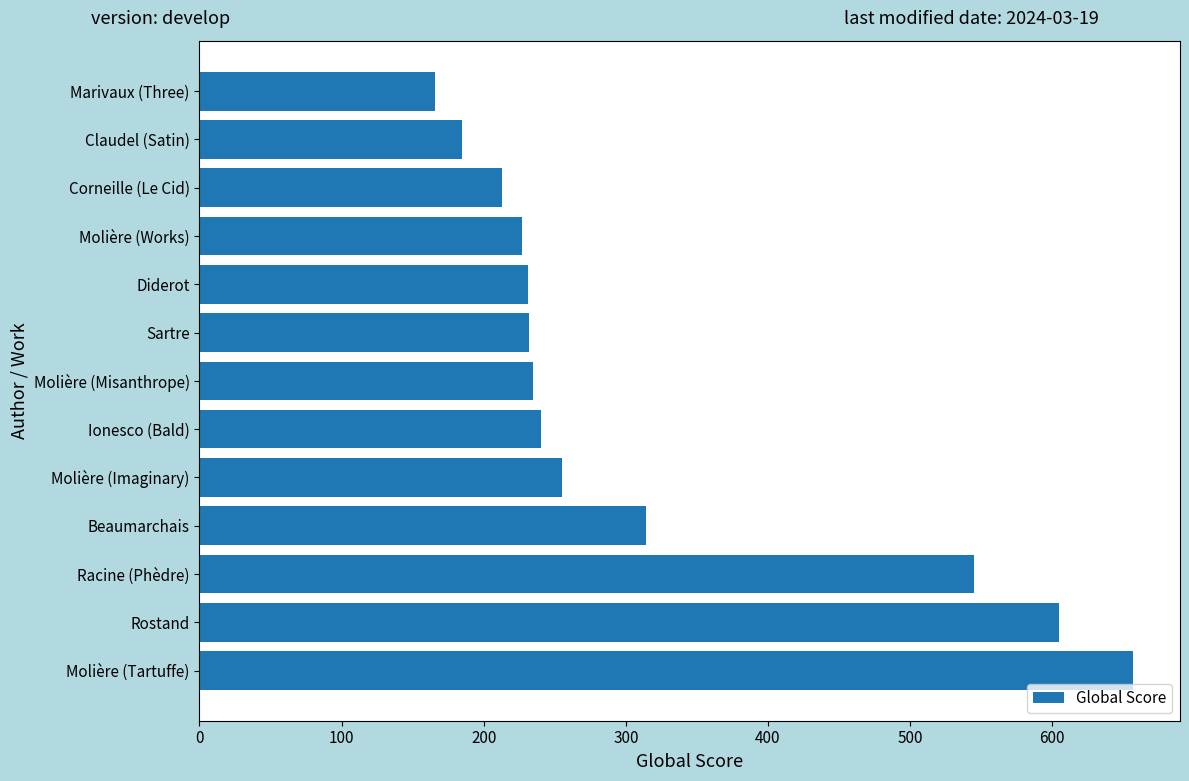

What is the approximate value at Racine (Phèdre)?

545